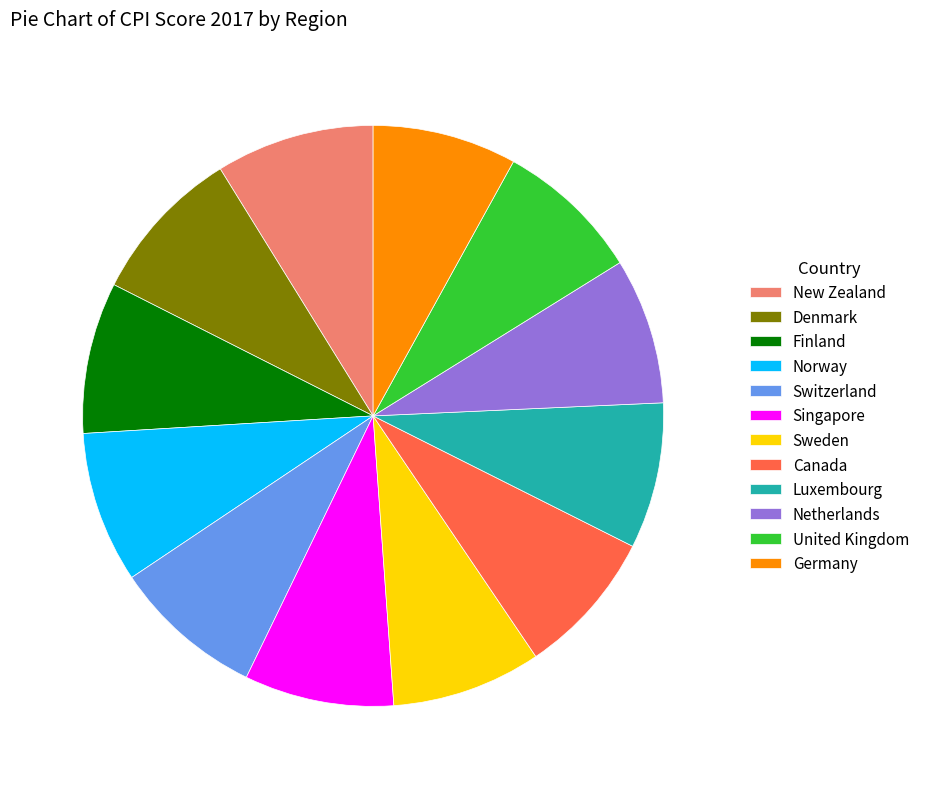

What is the ratio of the value at United Kingdom to the value at Singapore?

1.0